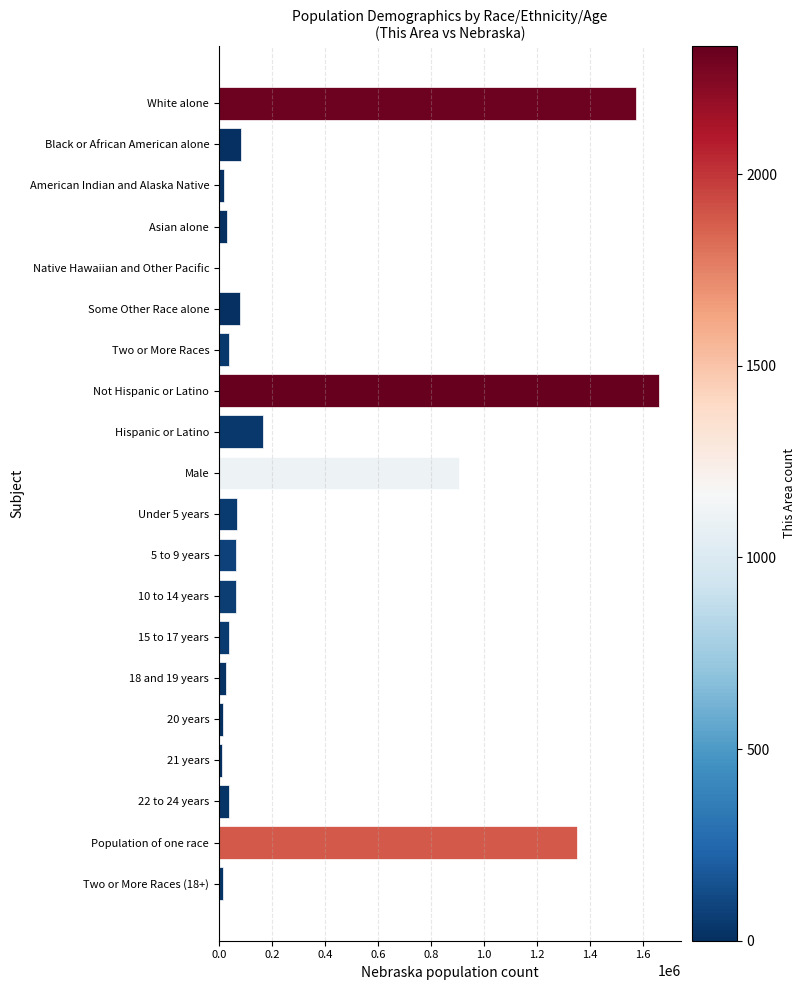

What is the sum of all values?

6254567